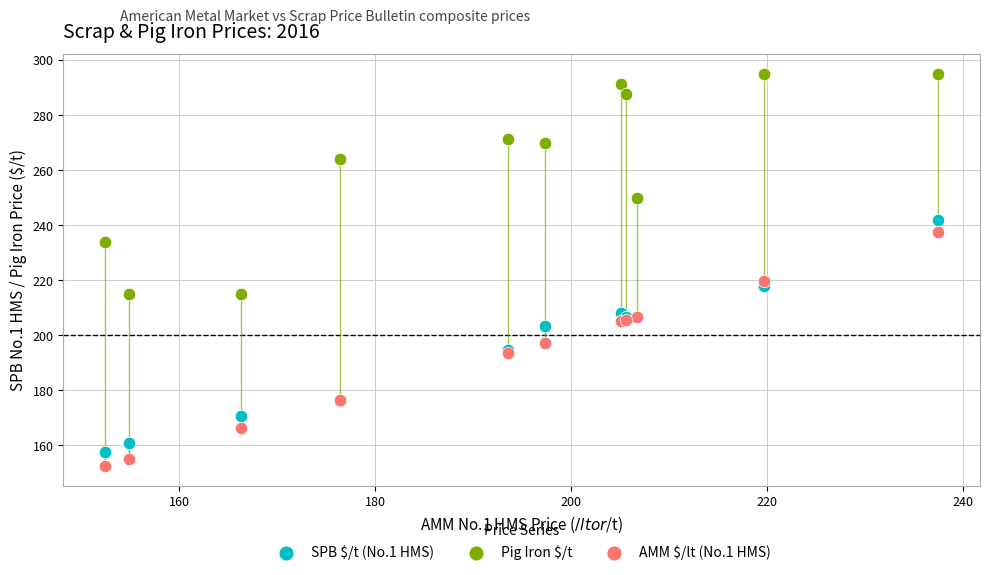

What are all the series names shown in the legend?

SPB $/t (No.1 HMS), Pig Iron $/t, AMM $/lt (No.1 HMS)